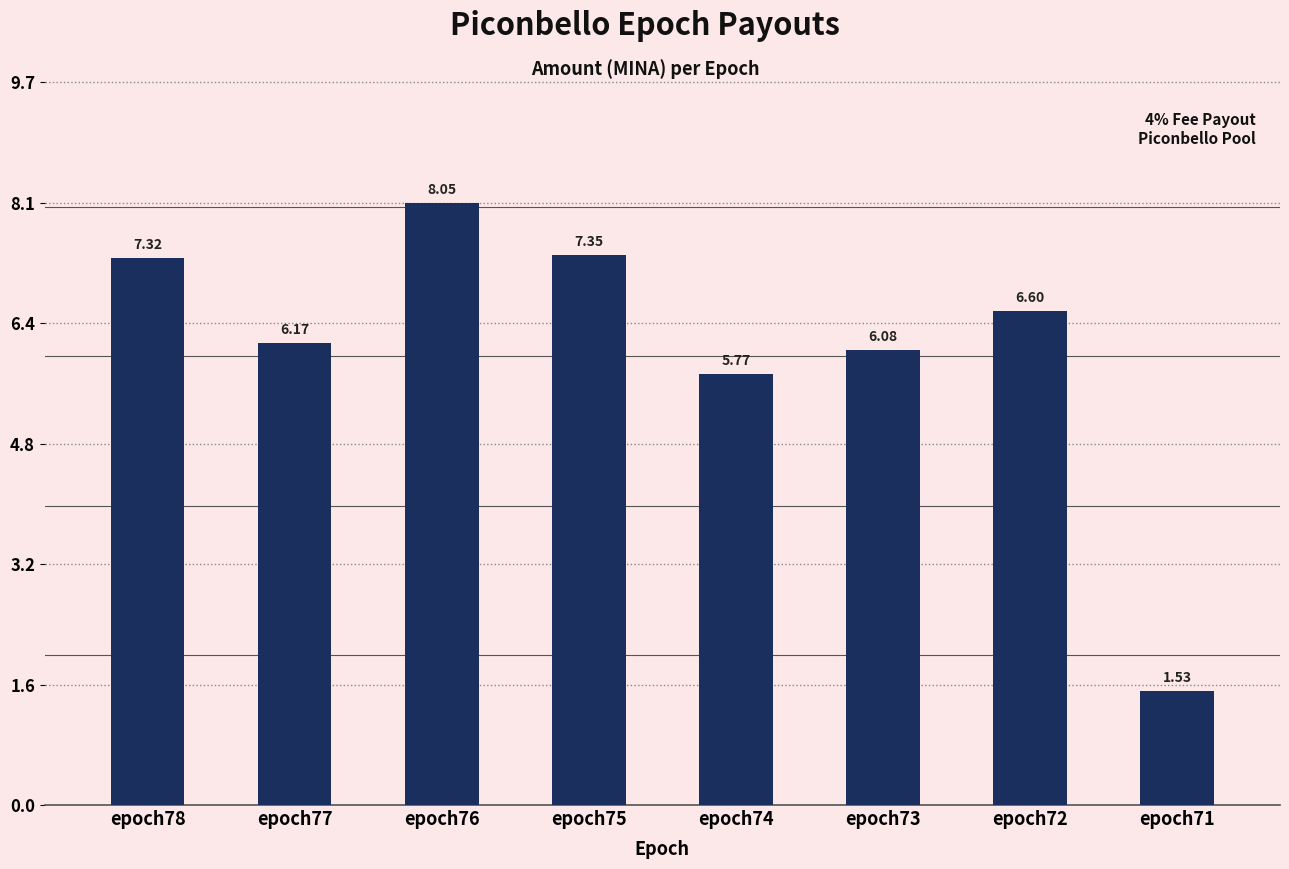

What is the change in value from epoch75 to epoch72?

-0.7